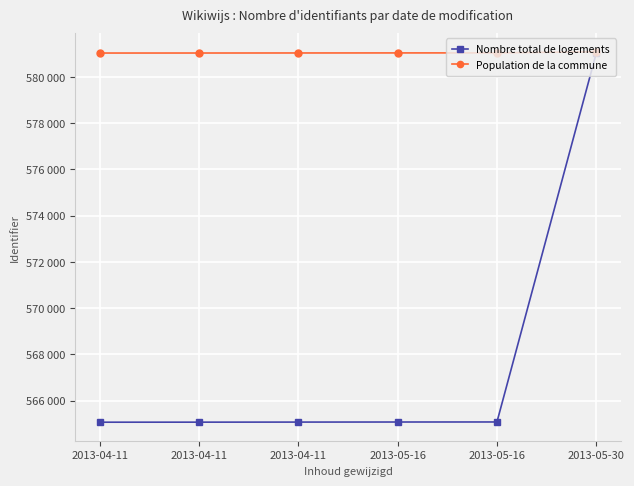

True or false: Population de la commune has more than 2 points higher than both neighbors.

False